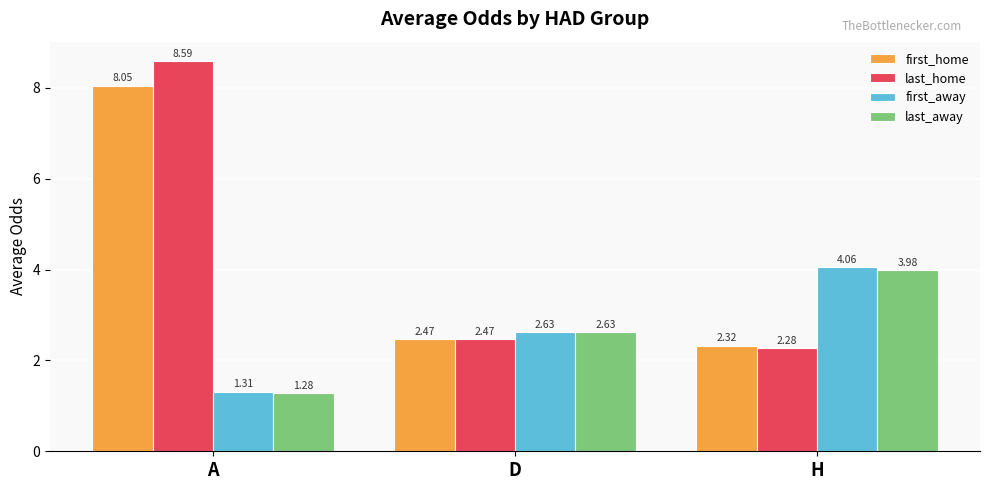

What position from the right is A?

3